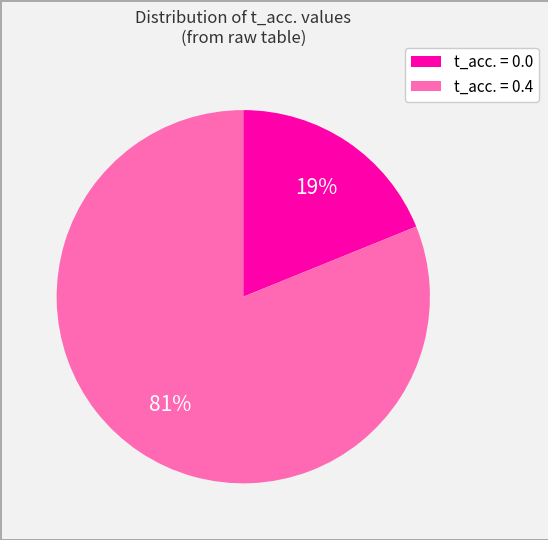

Count the number of slices in the pie.

2